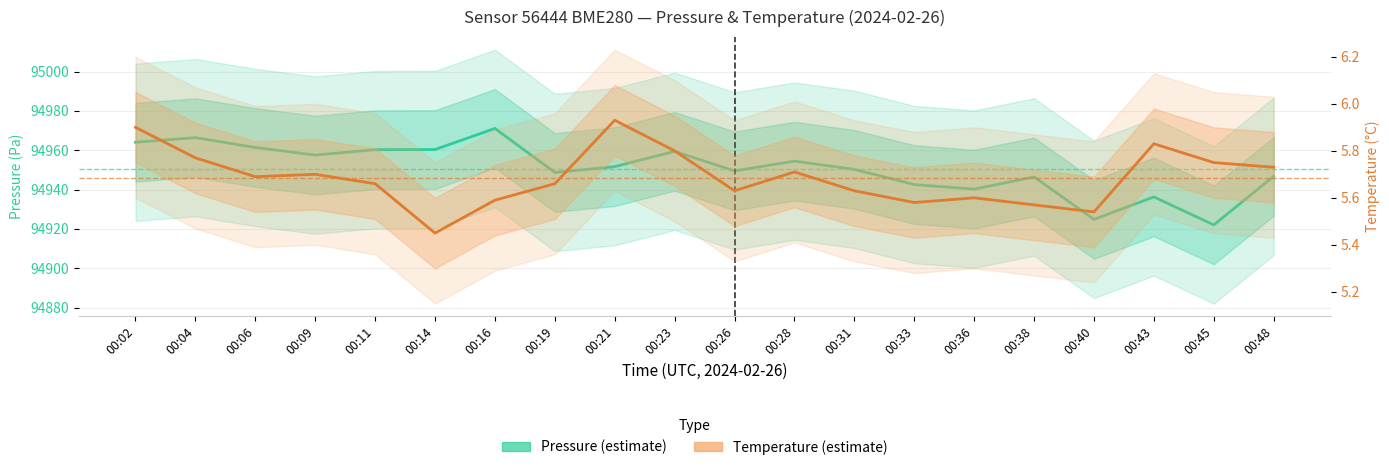

True or false: Temperature (°C) has a value of 5.8 at 00:23.

True